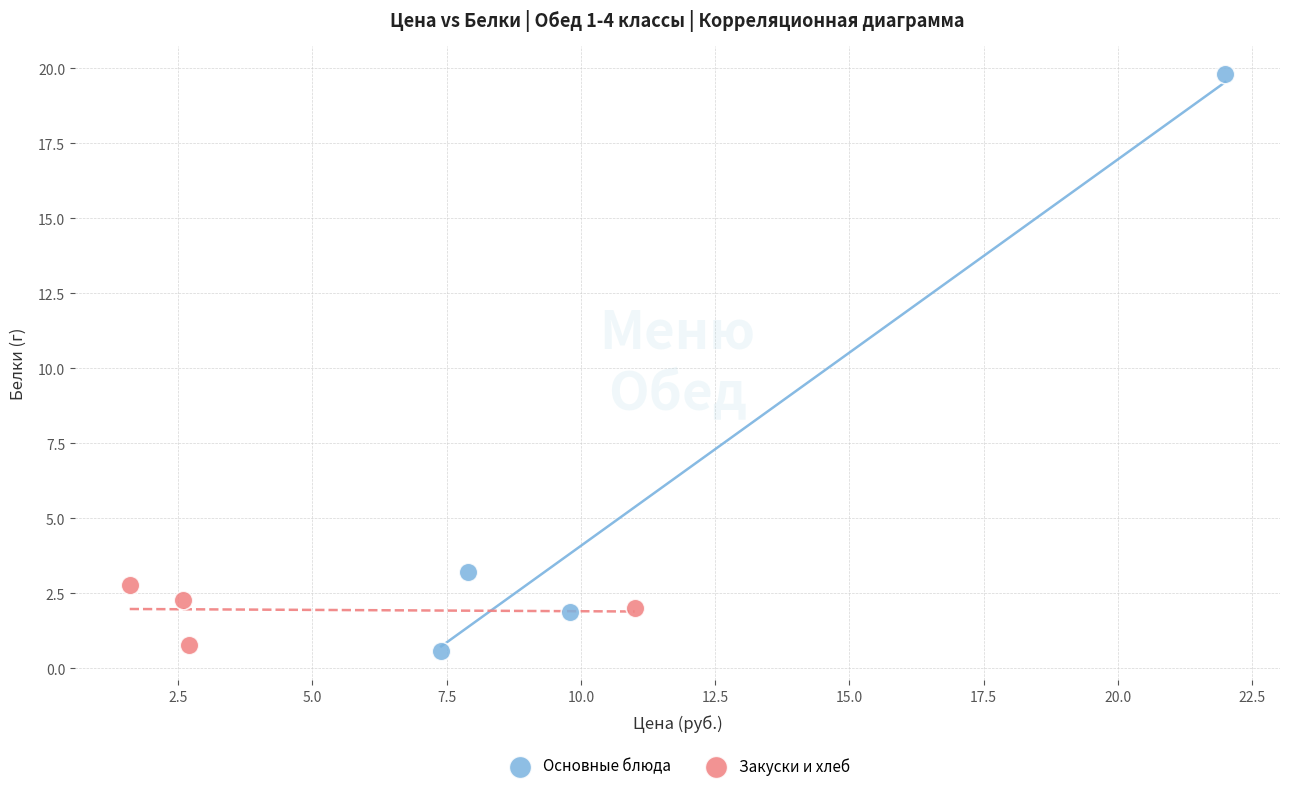

Which series has the largest Y range (max minus min)?

Основные блюда